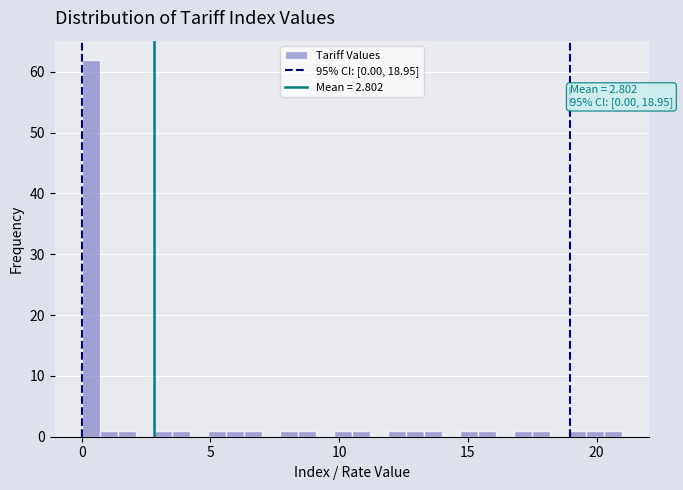

Around what value on the x-axis is the tallest bar? Give the approximate position of its centre, as read against the axis.

0.5